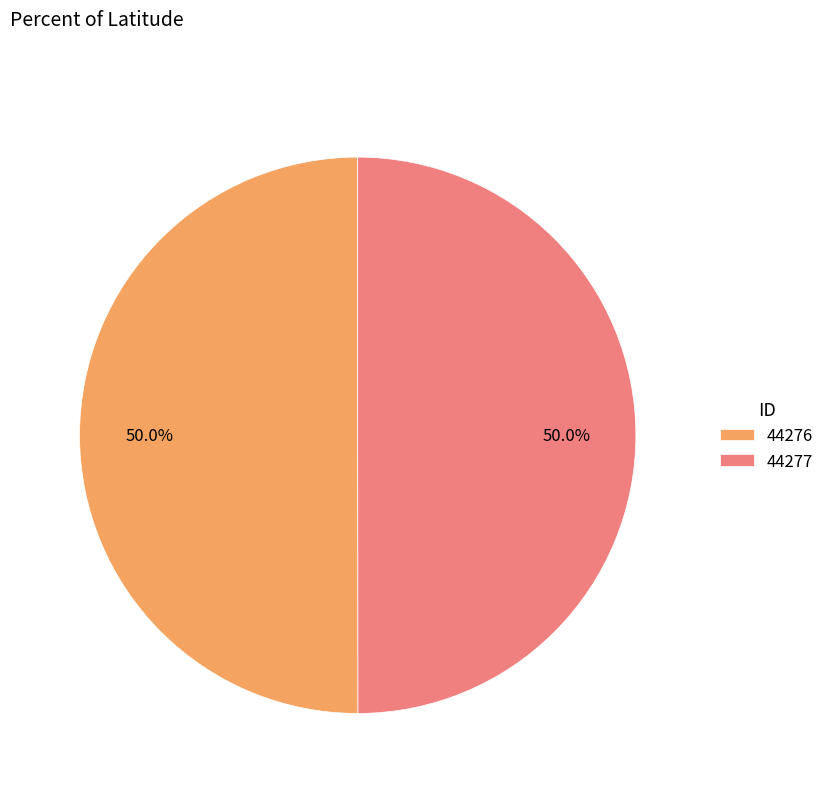

What is the ratio of the value at 44277 to the value at 44276?

1.0